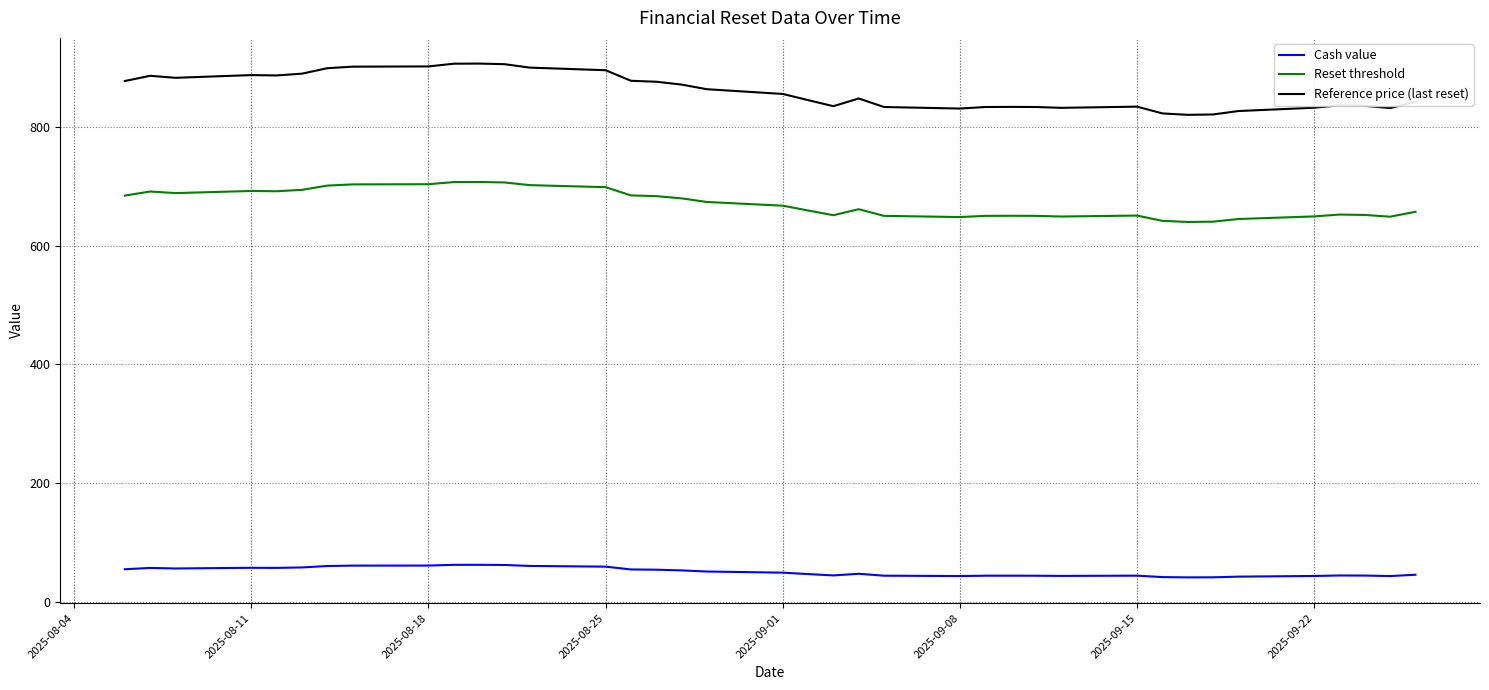

True or false: Reference price (last reset) and Cash value cross at least once.

False